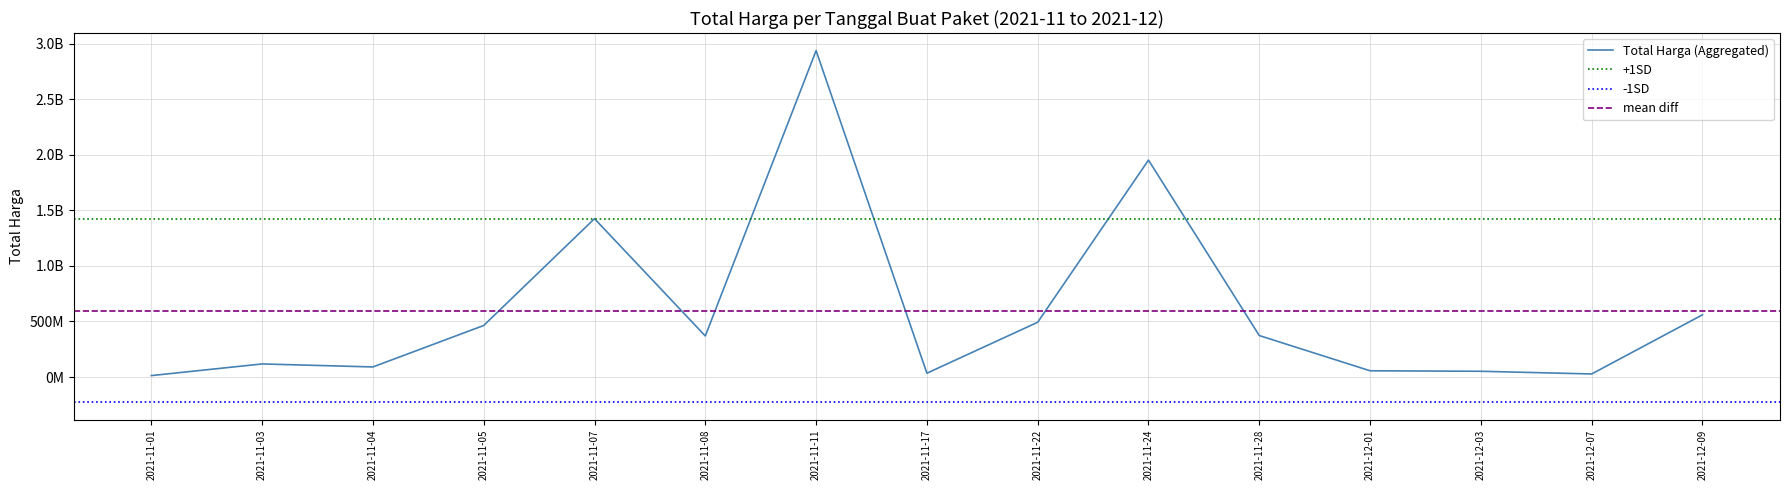

What is the sum of the values at 2021-11-07 and 2021-11-24?

3379195100